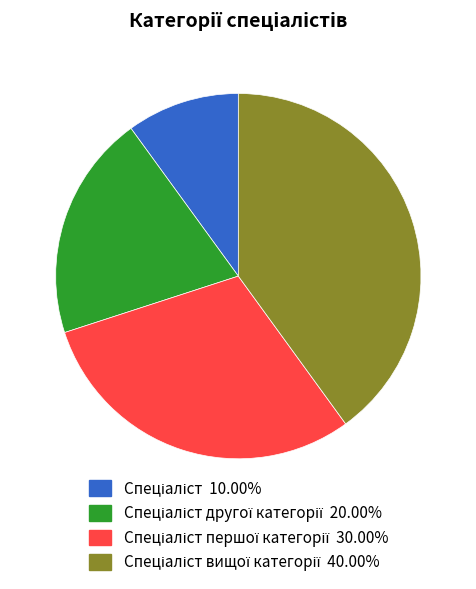

Is there any slice that represents more than half of the pie?

No